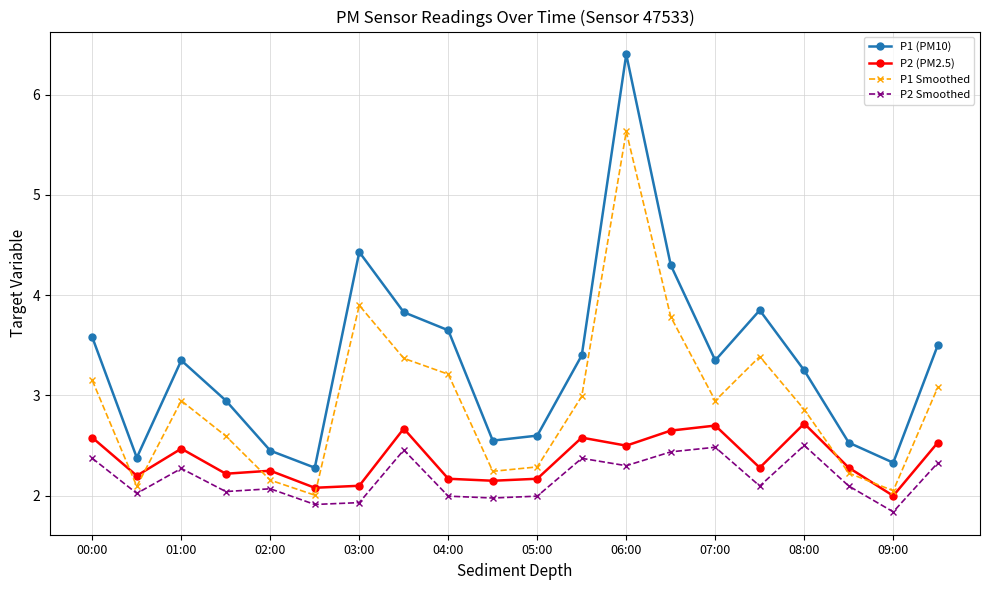

What is the value of the P1 Smoothed point at the 18th from the left?

2.2